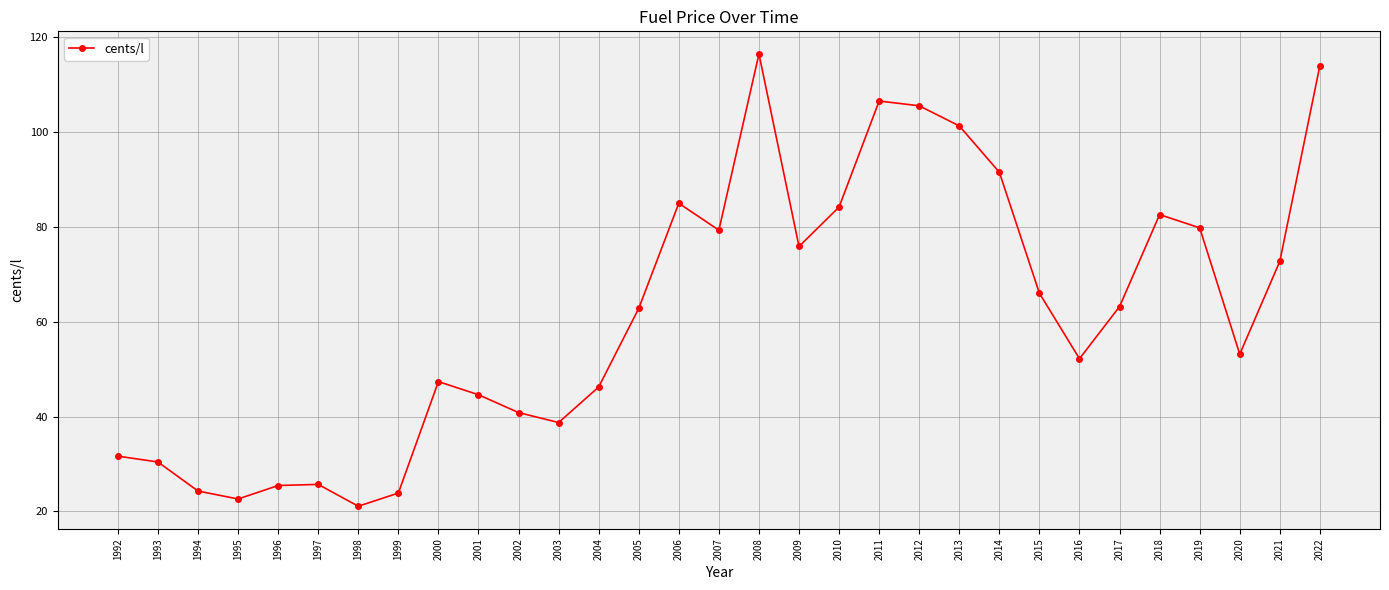

What is the ratio of the value at 1996 to the value at 2009?

0.3